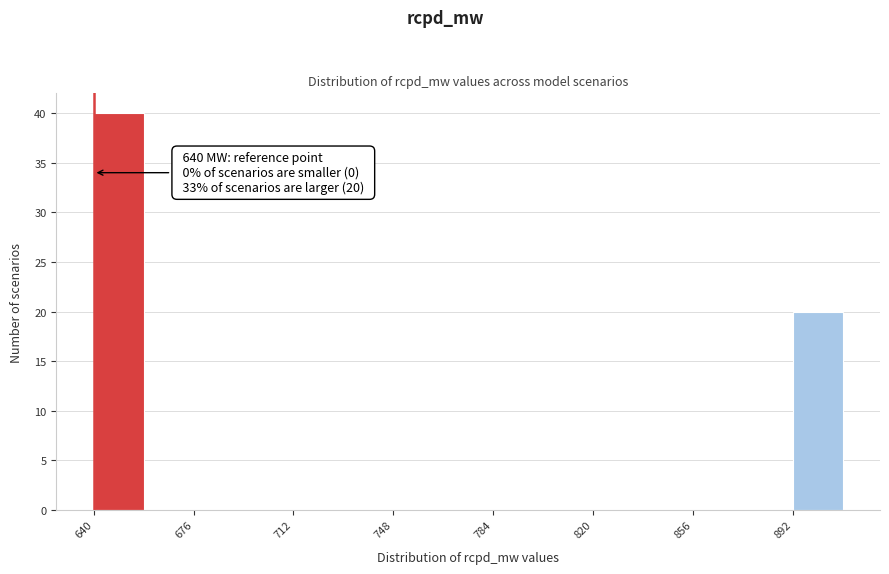

Around what value on the x-axis is the tallest bar? Give the approximate position of its centre, as read against the axis.

650